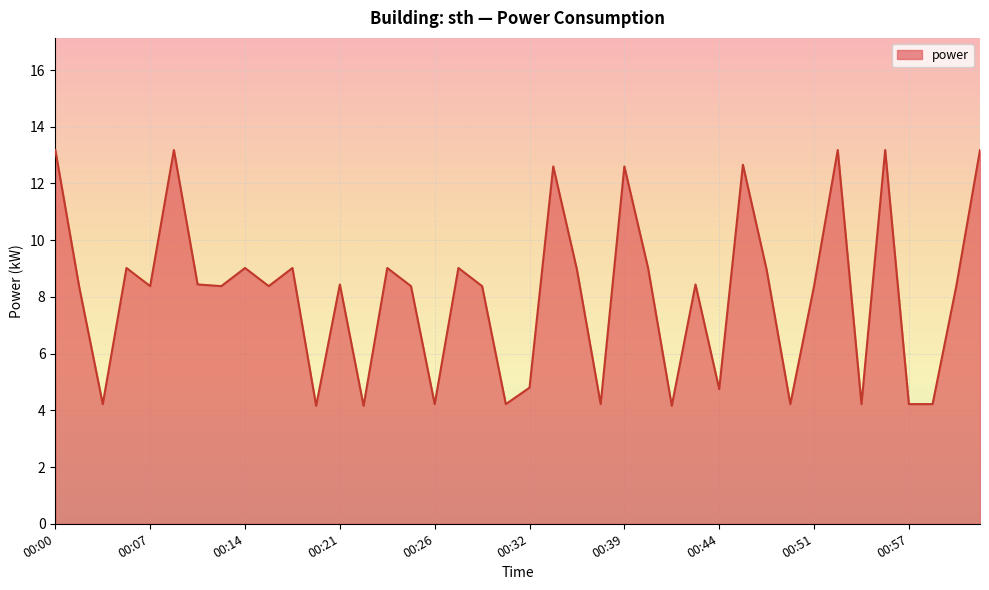

What is the greatest value displayed?

13.2